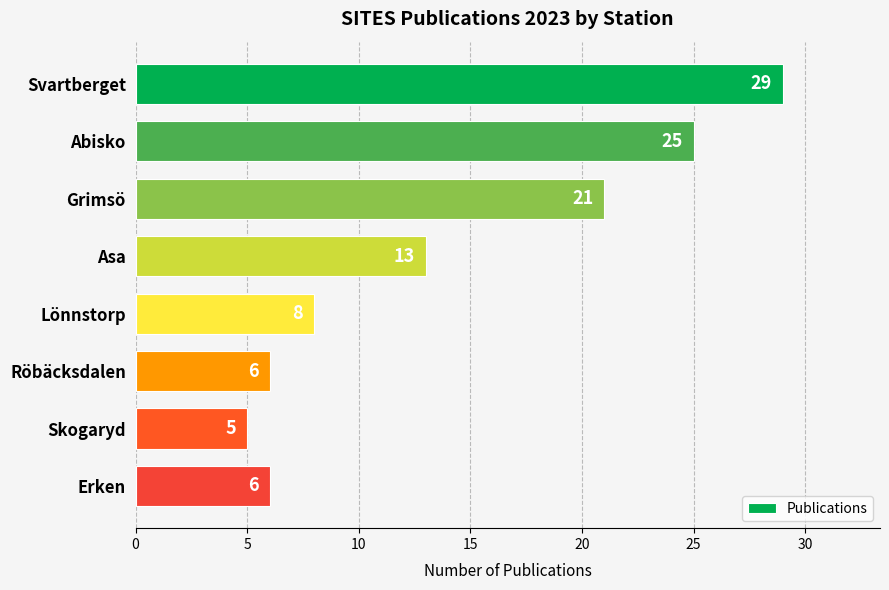

How many categories are shown in the chart?

8